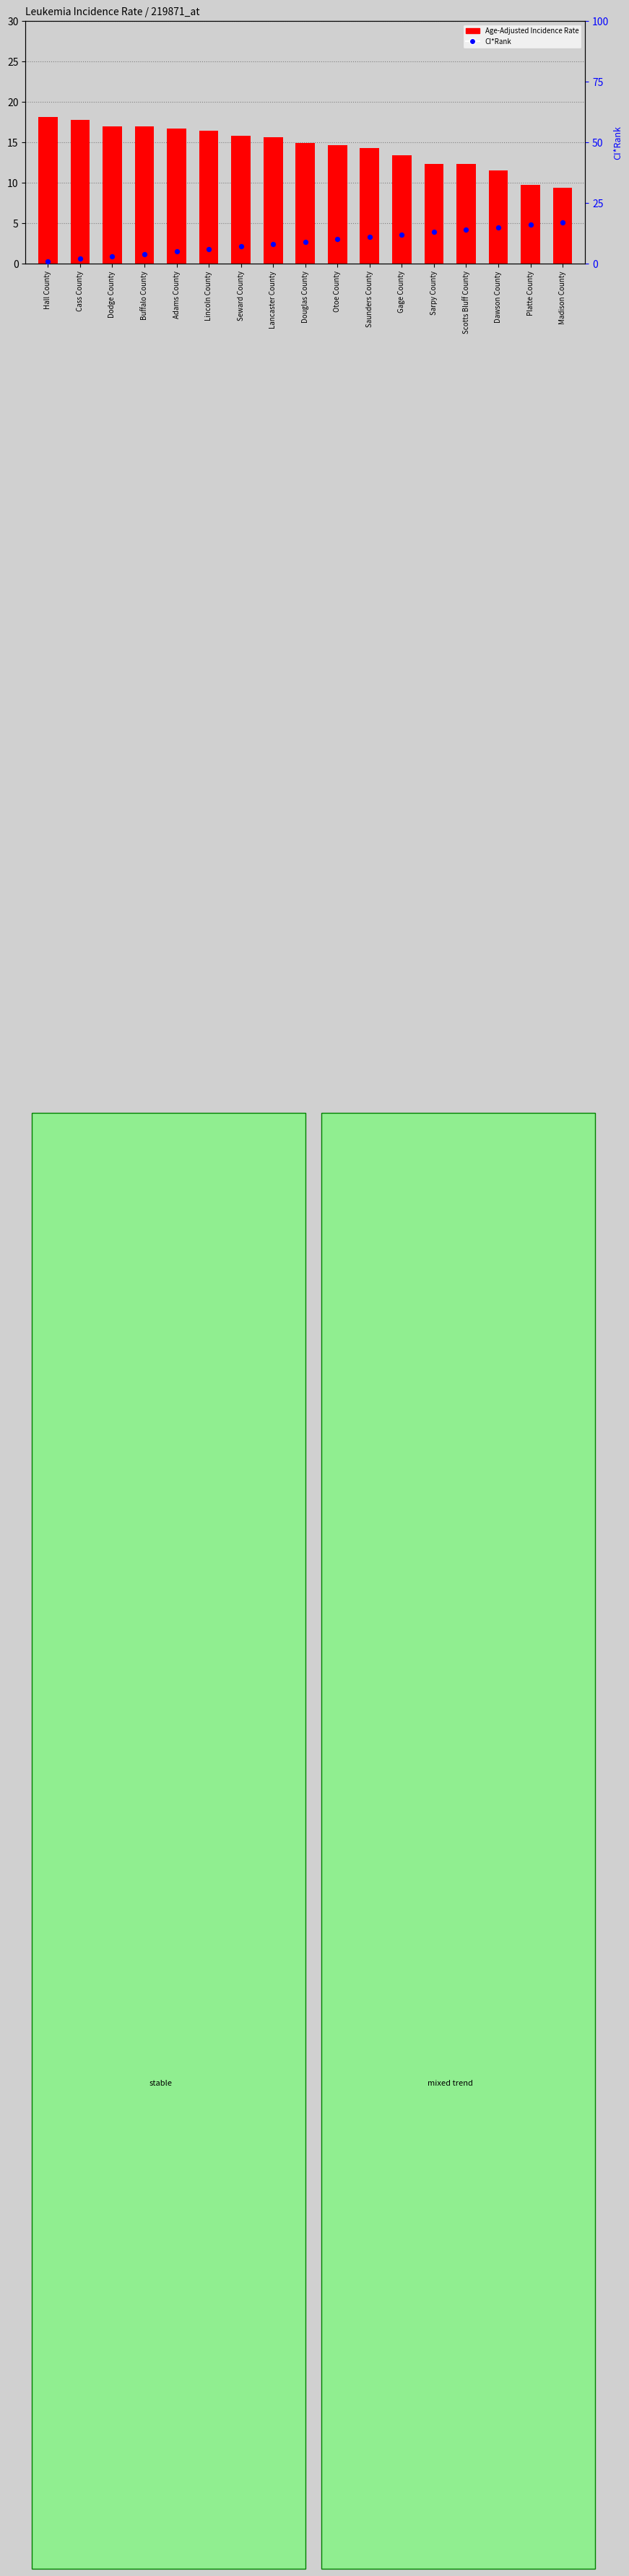

Which series contains the highest Y value?

Age-Adjusted Incidence Rate